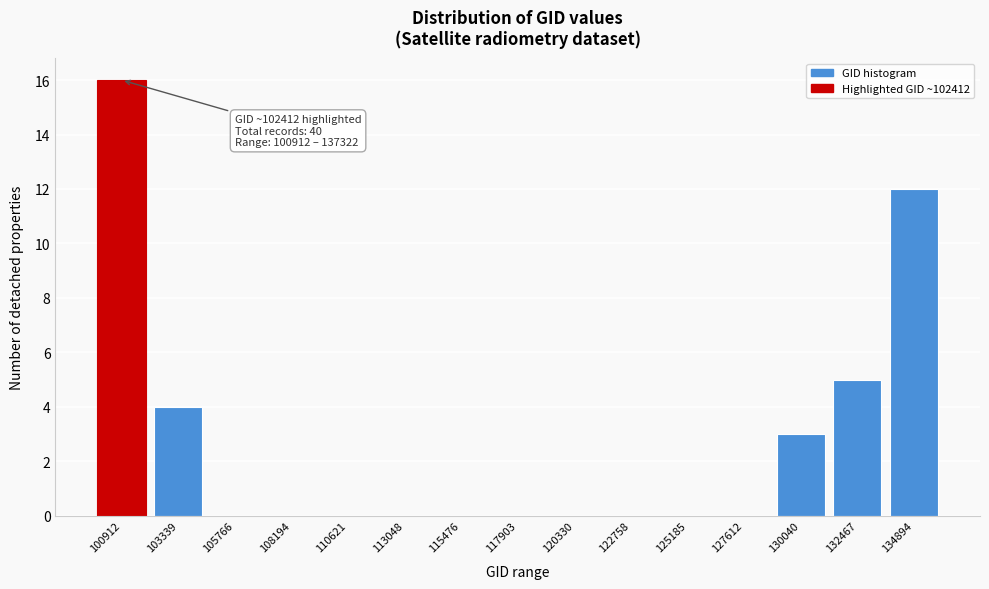

Reading left to right, transcribe all the data shown in this chart.

100912=16	103339=4	105766=0	108194=0	110621=0	113048=0	115476=0	117903=0	120330=0	122758=0	125185=0	127612=0	130040=3	132467=5	134894=12